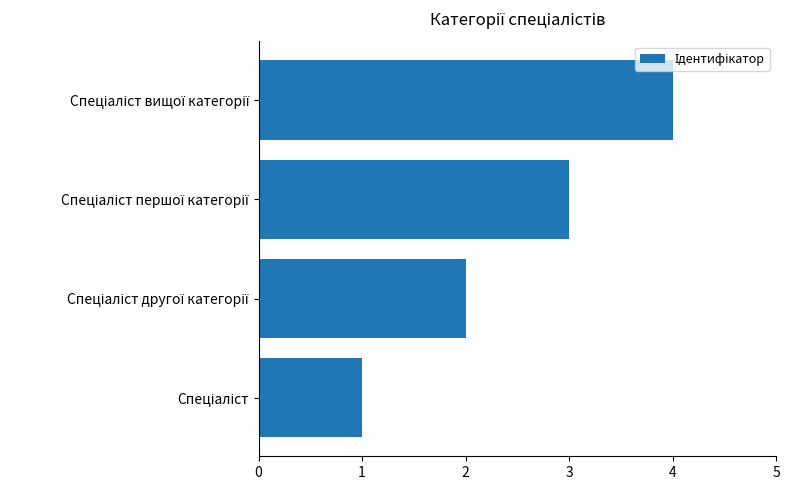

What is the greatest value displayed?

4